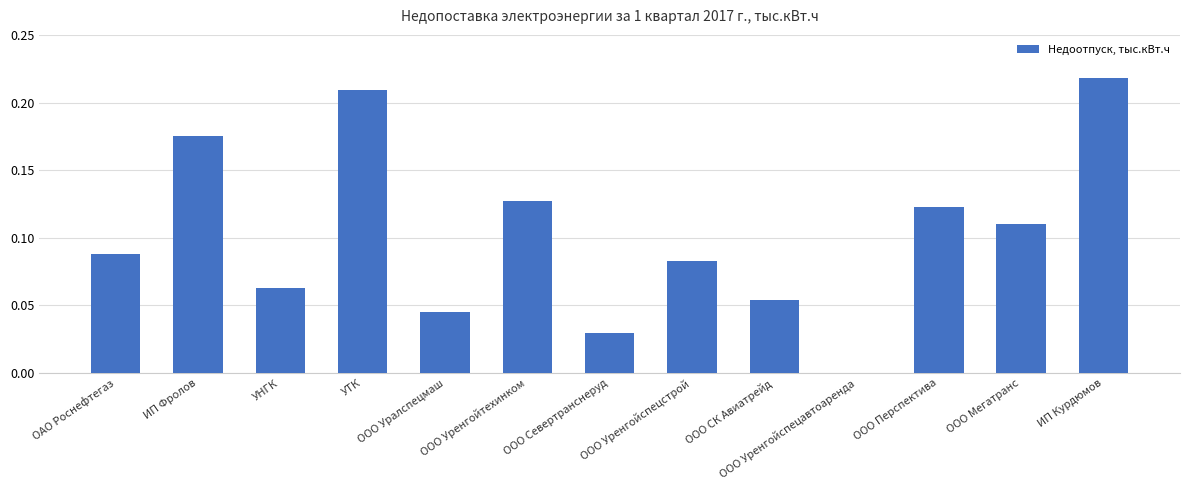

The value at ООО Уренгойспецавтоаренда is 0.0. True or false?

True